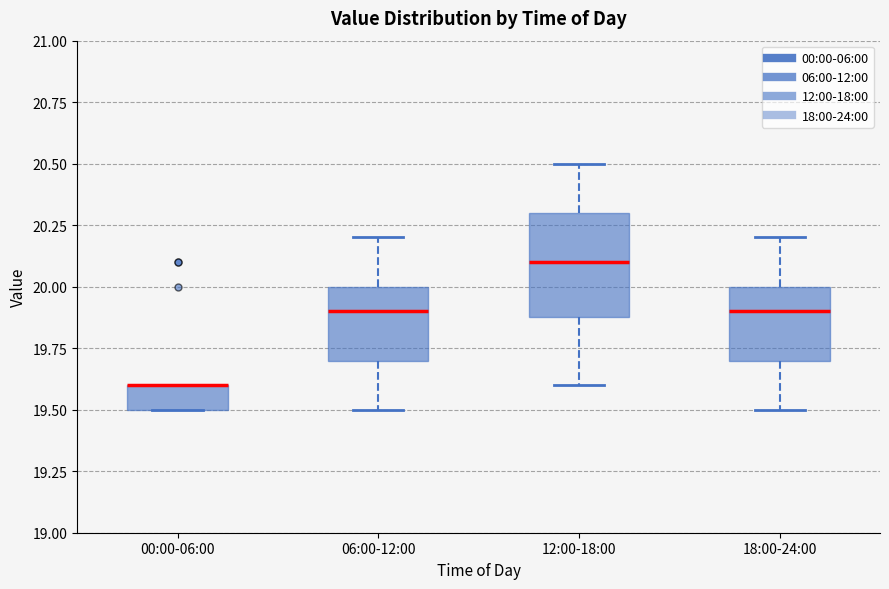

Where is the upper edge of the box for 18:00-24:00 on the y-axis? The values are not printed on the chart, so give them approximately, as read against the axis.

20.0